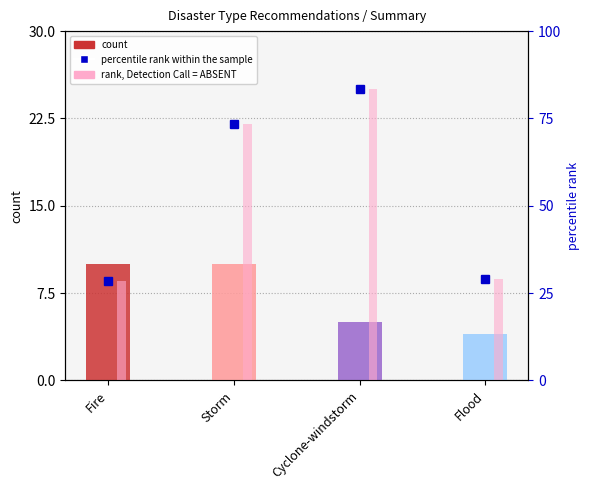

Reading right to left, list all the values displayed in this chart.

count: 4.0	5.0	10.0	10.0
percentile rank within the sample: 29.2	83.3	73.3	28.3